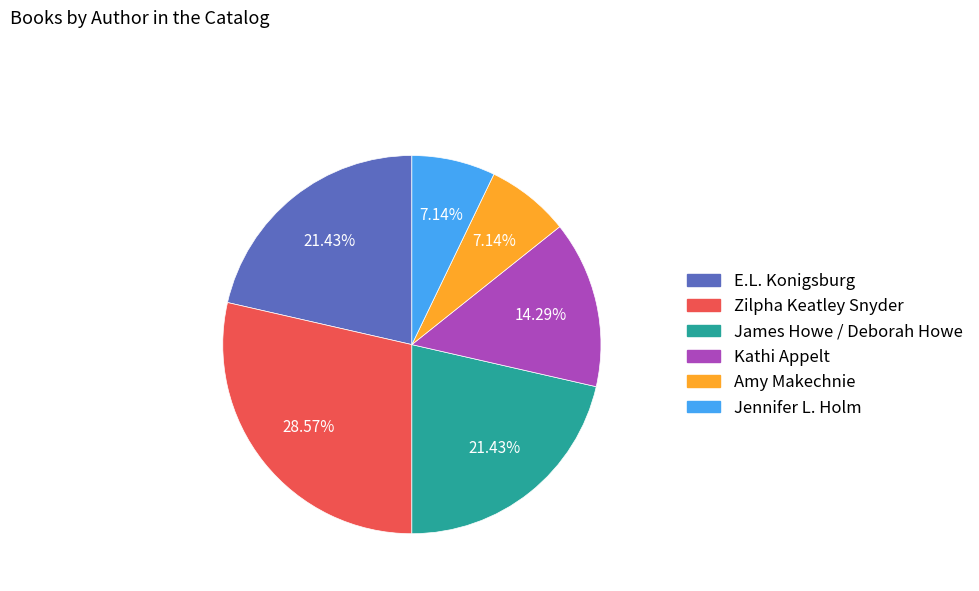

Is it true that Amy Makechnie is 21% of the pie?

False